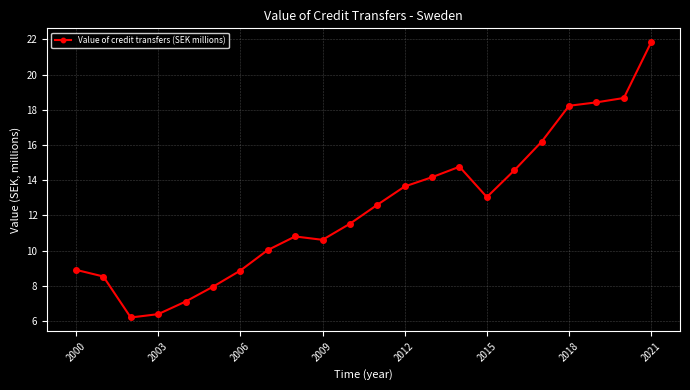

What is the value of the 2nd point from the left?

8.5